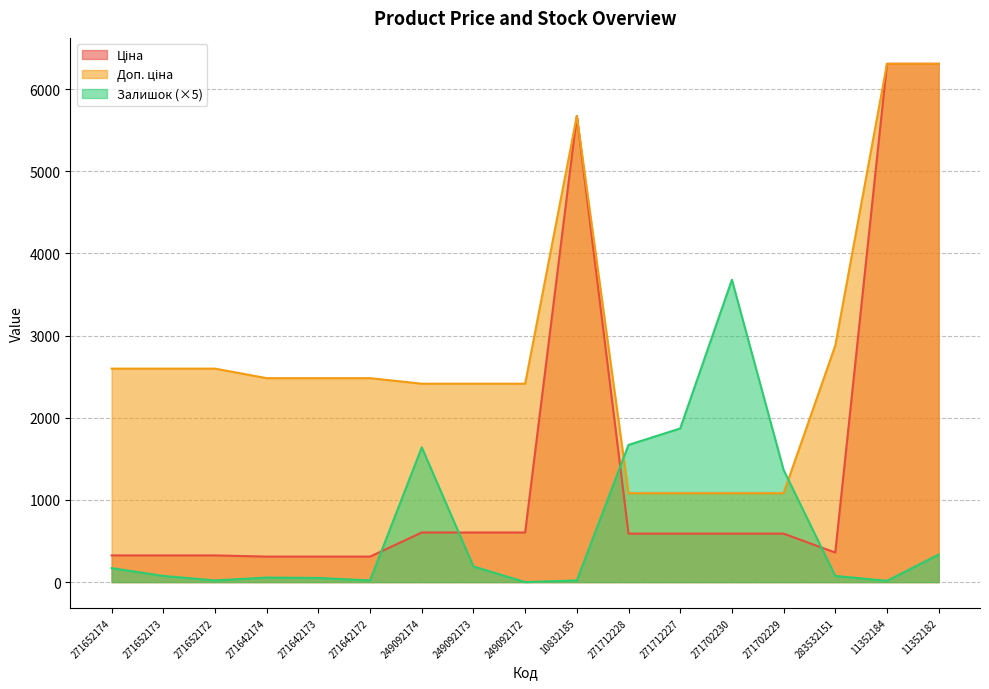

What is the difference between the maximum and minimum values in the Ціна series?

5998.4